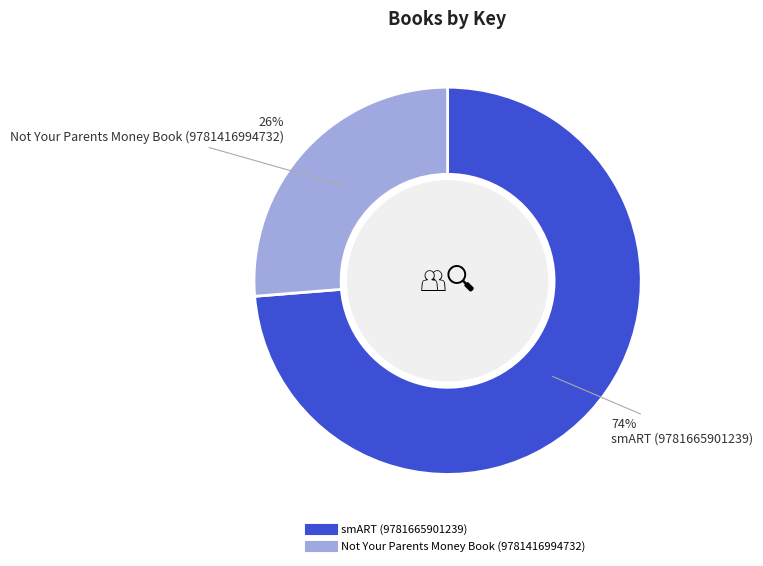

What is the smallest slice in the pie chart?

Not Your Parents Money Book (9781416994732)